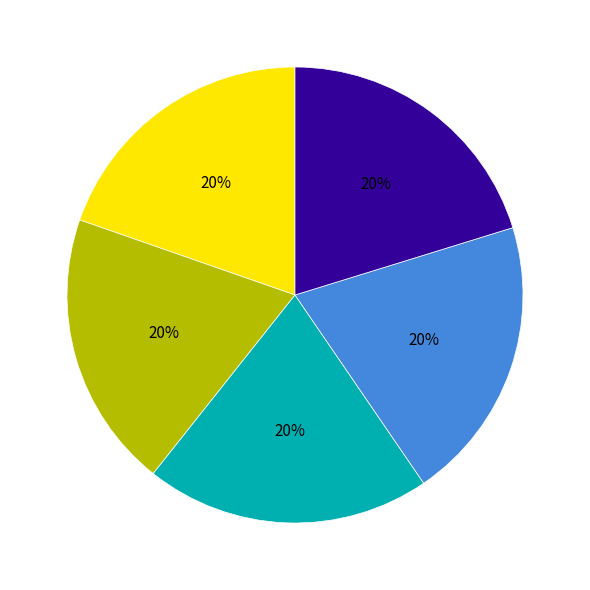

Is there any slice that represents more than half of the pie?

No